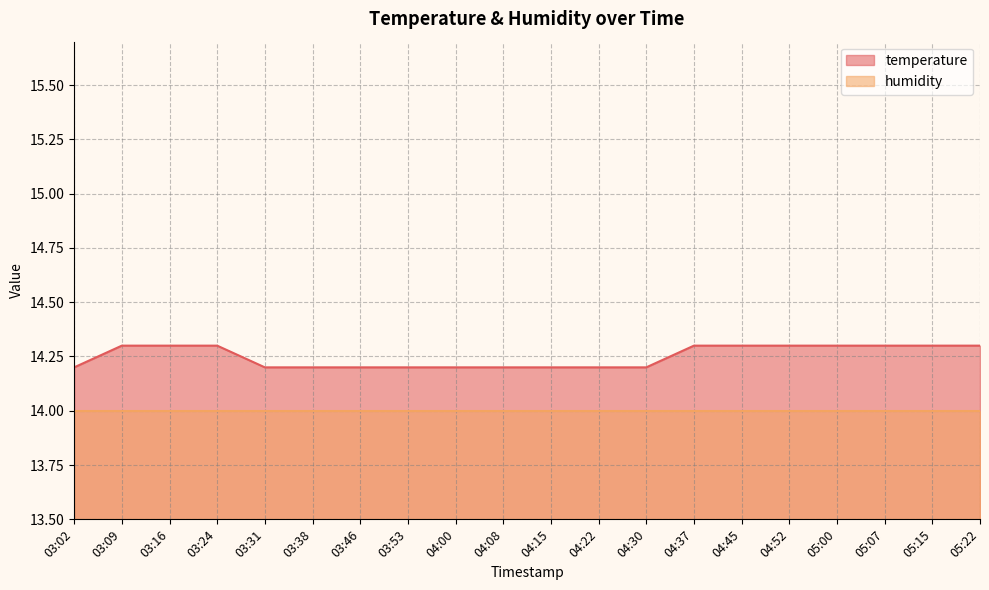

What is the sum of the values at 03:24 and 04:30?

28.5